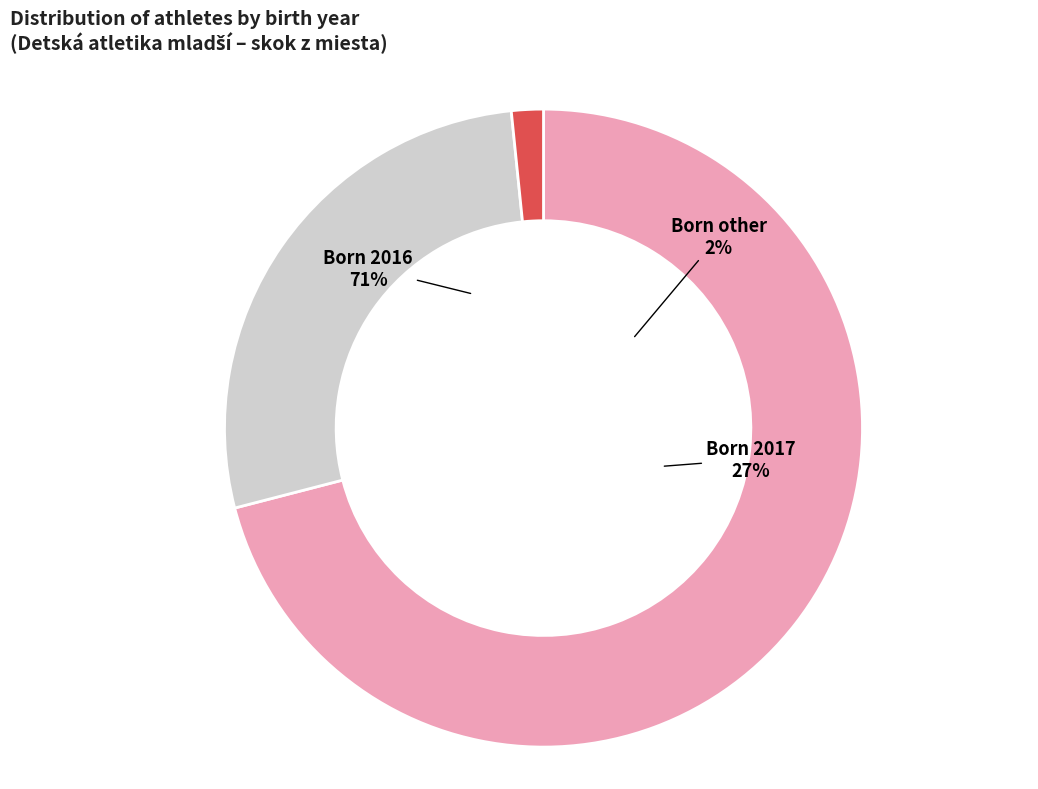

To the nearest percent, what is the combined percentage of other and 16?

73%